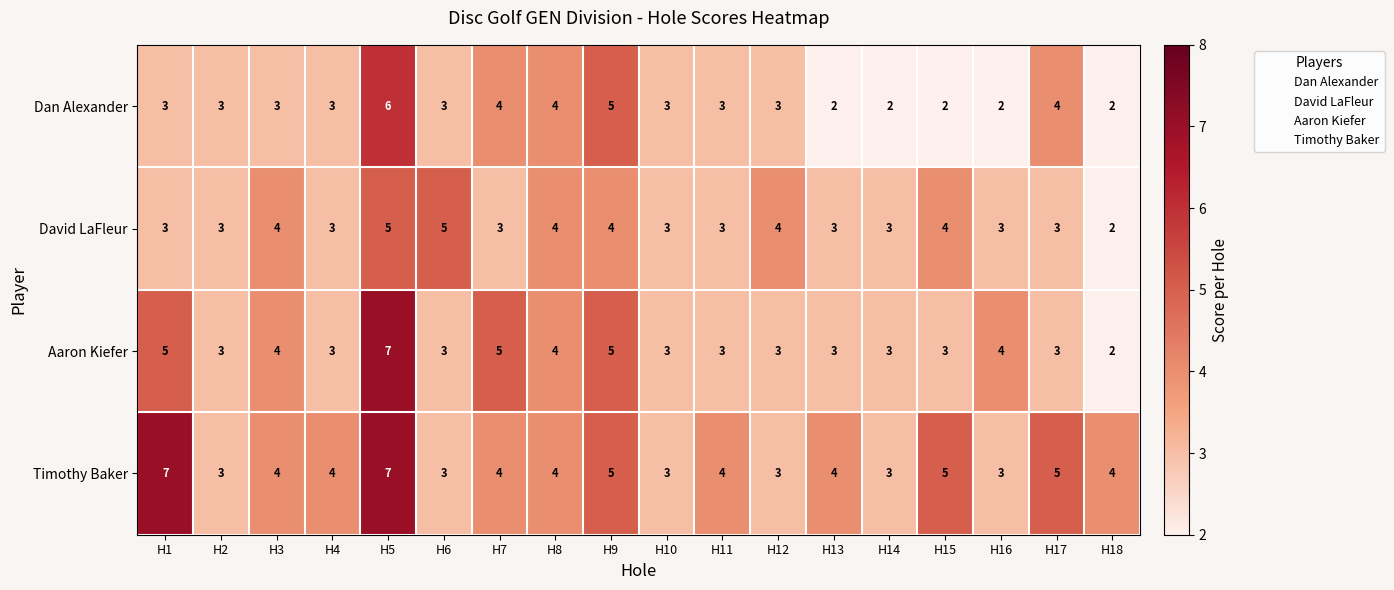

At which category is the sum across all series the highest?

H5